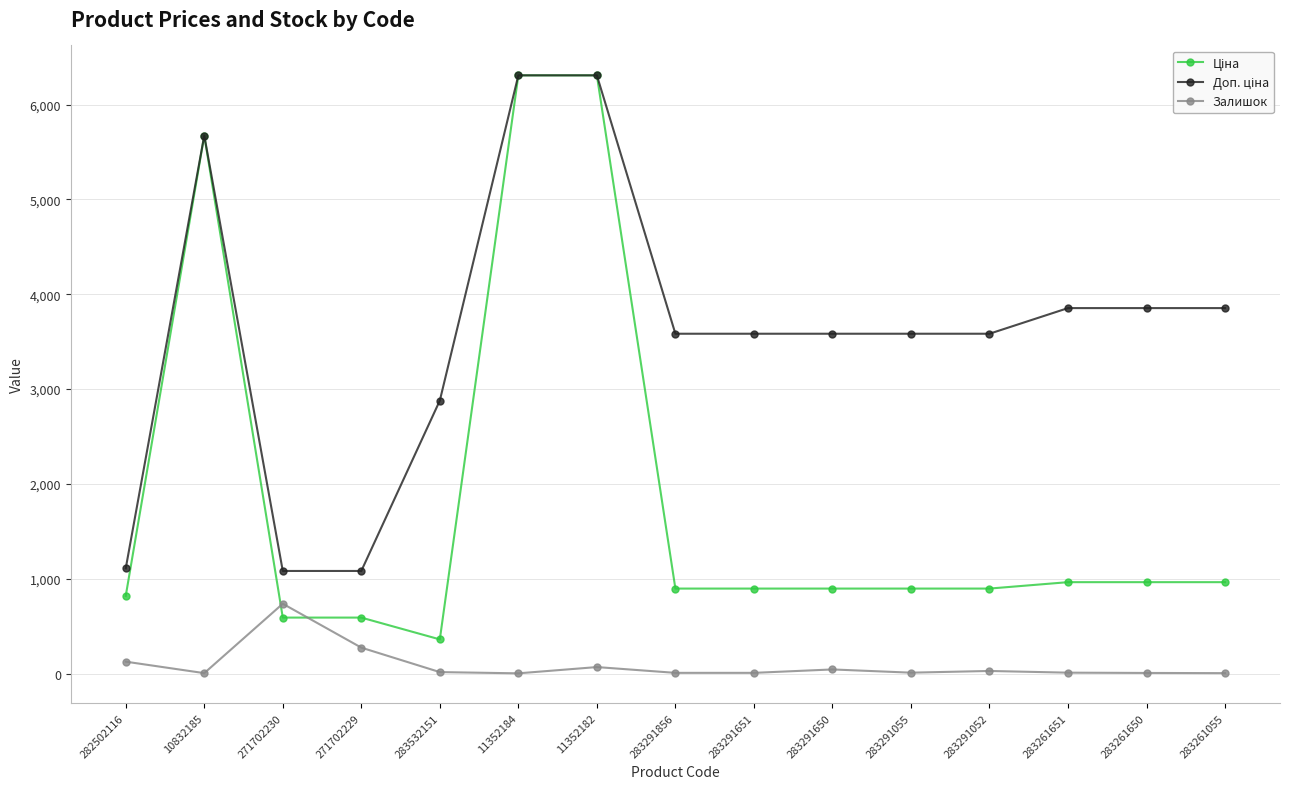

At how many categories does at least one series exceed 4535?

3